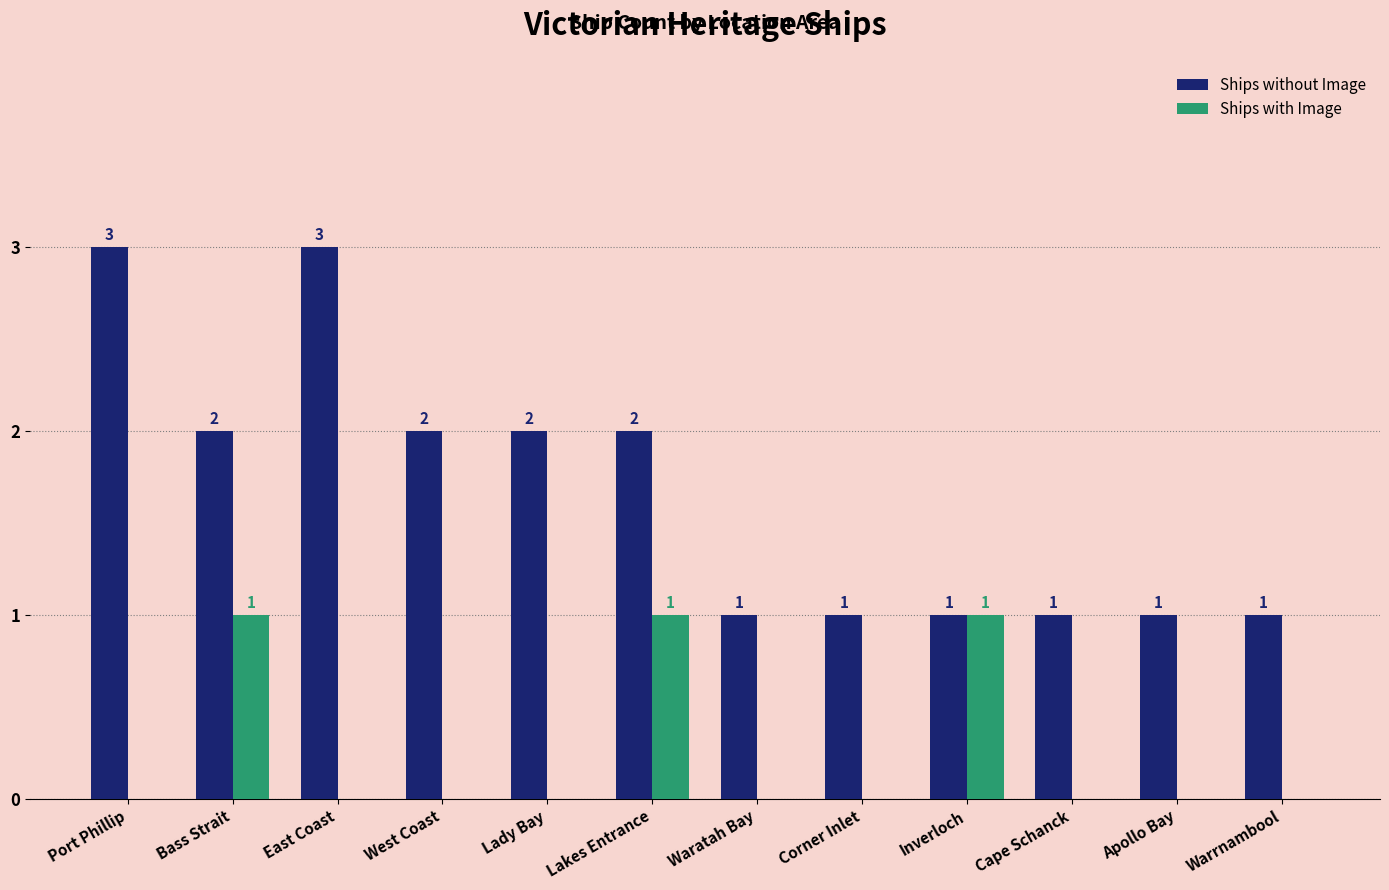

Count the Ships with Image values in the range 0 to 1.

12